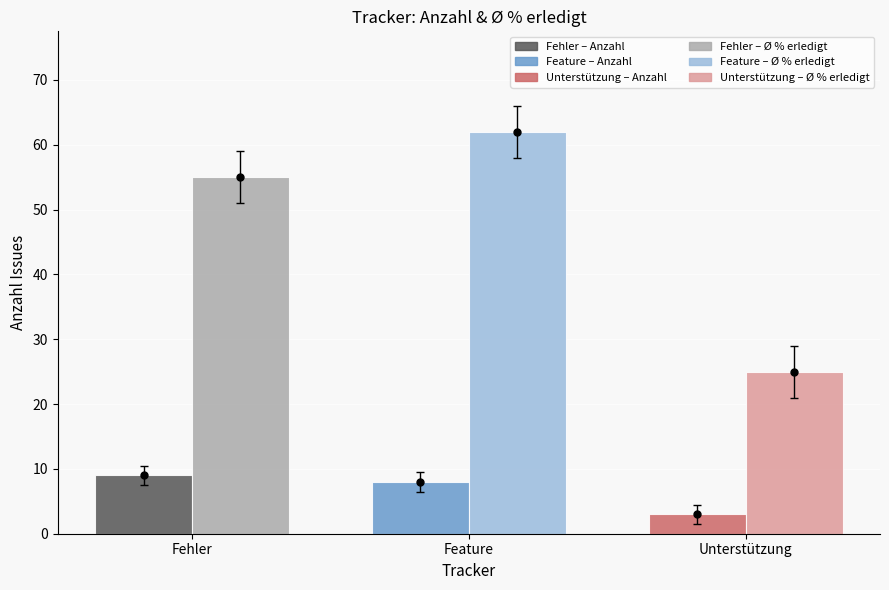

What is the label of the 2nd bar from the left?

Feature